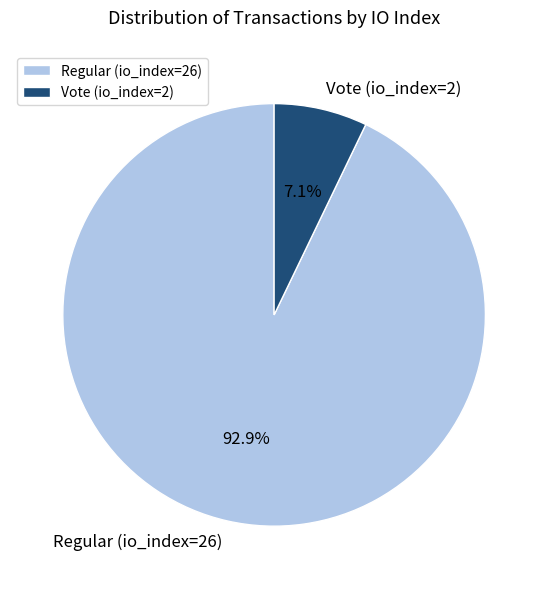

True or false: Vote (io_index=2) accounts for 7% of the total.

True